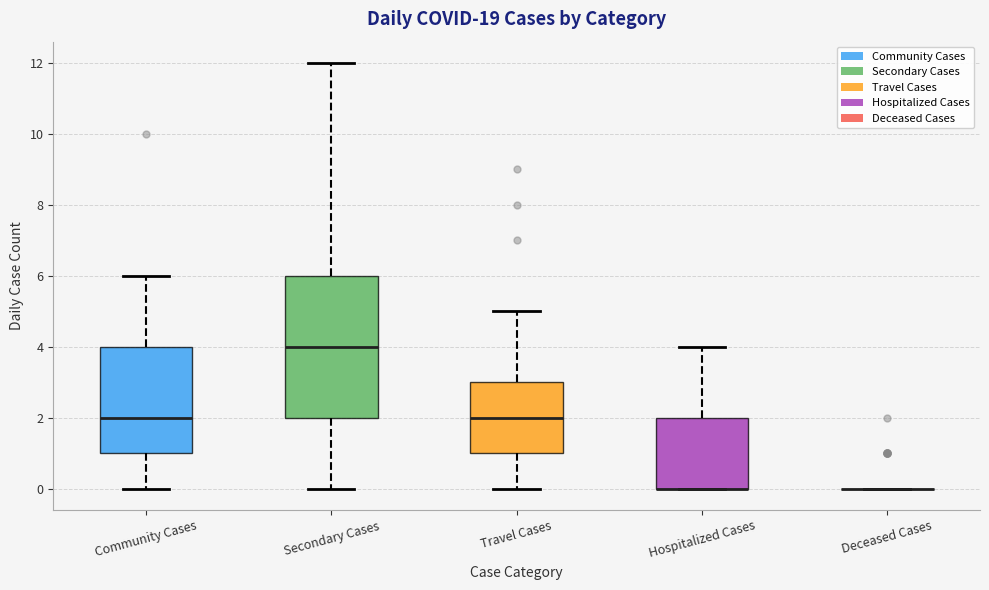

Where is the lower edge of the box for Secondary Cases on the y-axis? The values are not printed on the chart, so give them approximately, as read against the axis.

2